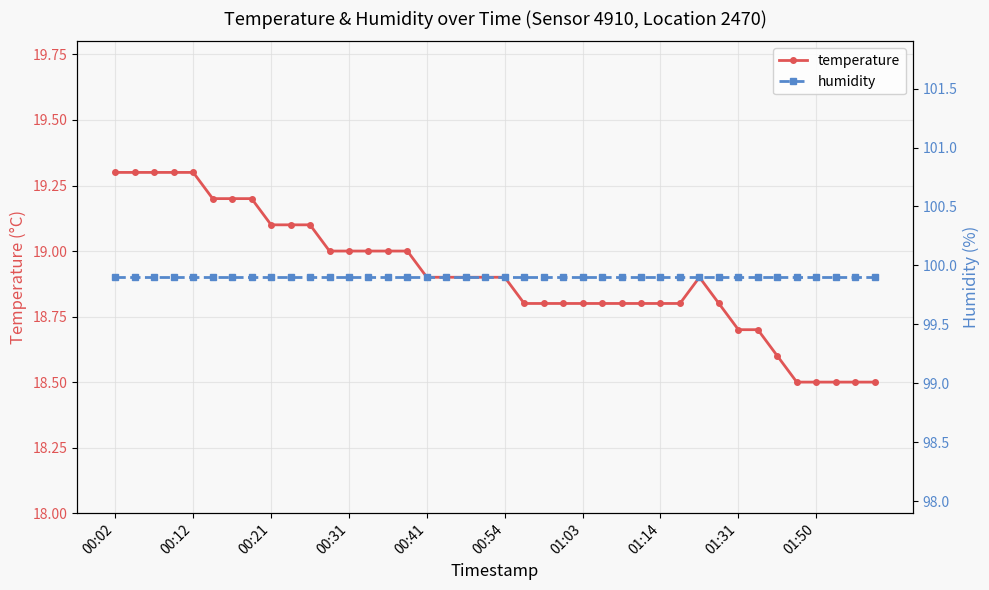

Where is humidity nearest to the value 99?

00:02